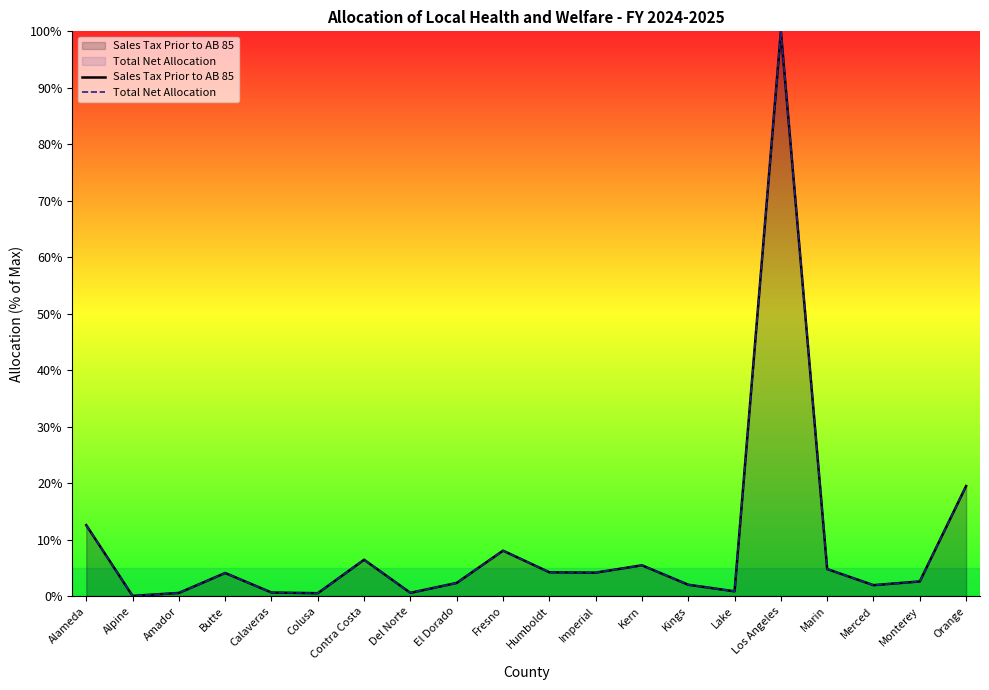

Reading right to left, what are all the values shown in this chart?

Sales Tax Prior to AB 85: Orange=19.5	Monterey=2.6	Merced=1.9	Marin=4.8	Los Angeles=100.0	Lake=0.8	Kings=2.0	Kern=5.5	Imperial=4.2	Humboldt=4.2	Fresno=8.0	El Dorado=2.3	Del Norte=0.6	Contra Costa=6.4	Colusa=0.5	Calaveras=0.6	Butte=4.1	Amador=0.6	Alpine=0.0	Alameda=12.6
Total Net Allocation: Orange=19.5	Monterey=2.6	Merced=1.9	Marin=4.8	Los Angeles=100.0	Lake=0.8	Kings=2.0	Kern=5.5	Imperial=4.2	Humboldt=4.2	Fresno=8.0	El Dorado=2.3	Del Norte=0.6	Contra Costa=6.4	Colusa=0.5	Calaveras=0.6	Butte=4.1	Amador=0.6	Alpine=0.0	Alameda=12.6